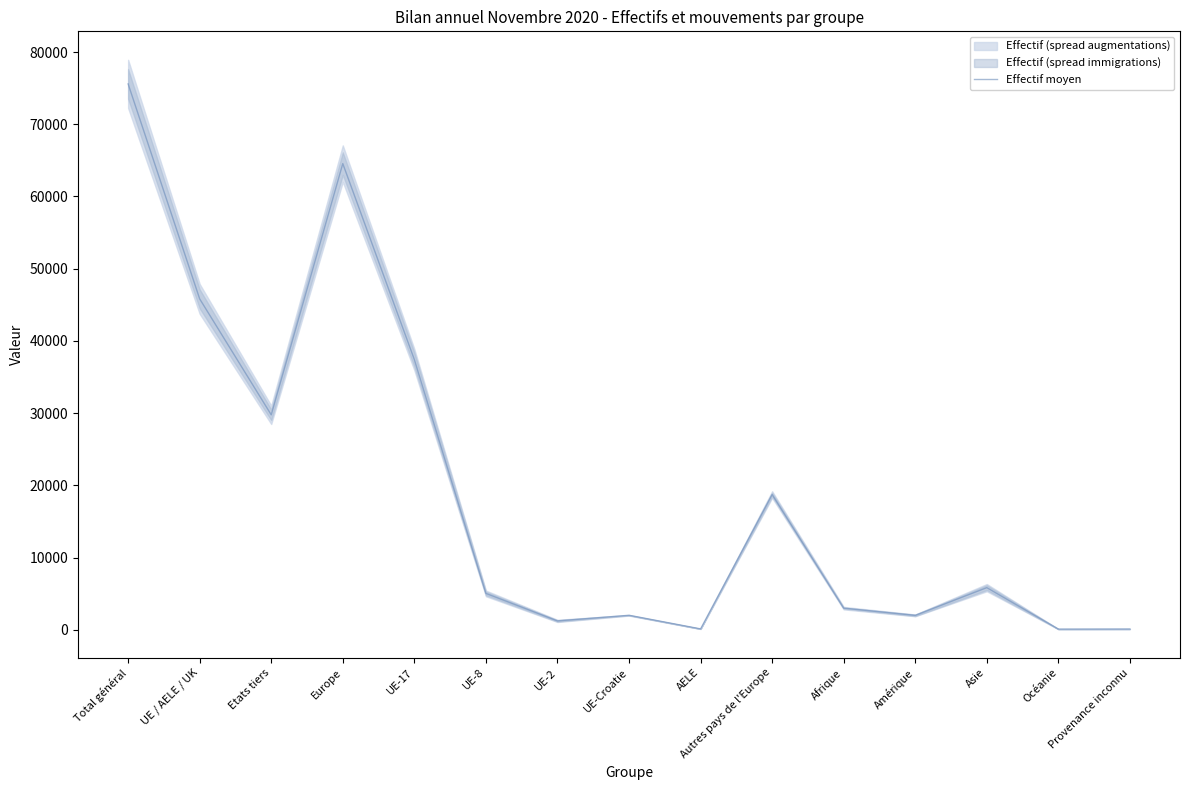

At which category does the chart reach its peak across all series?

Total général